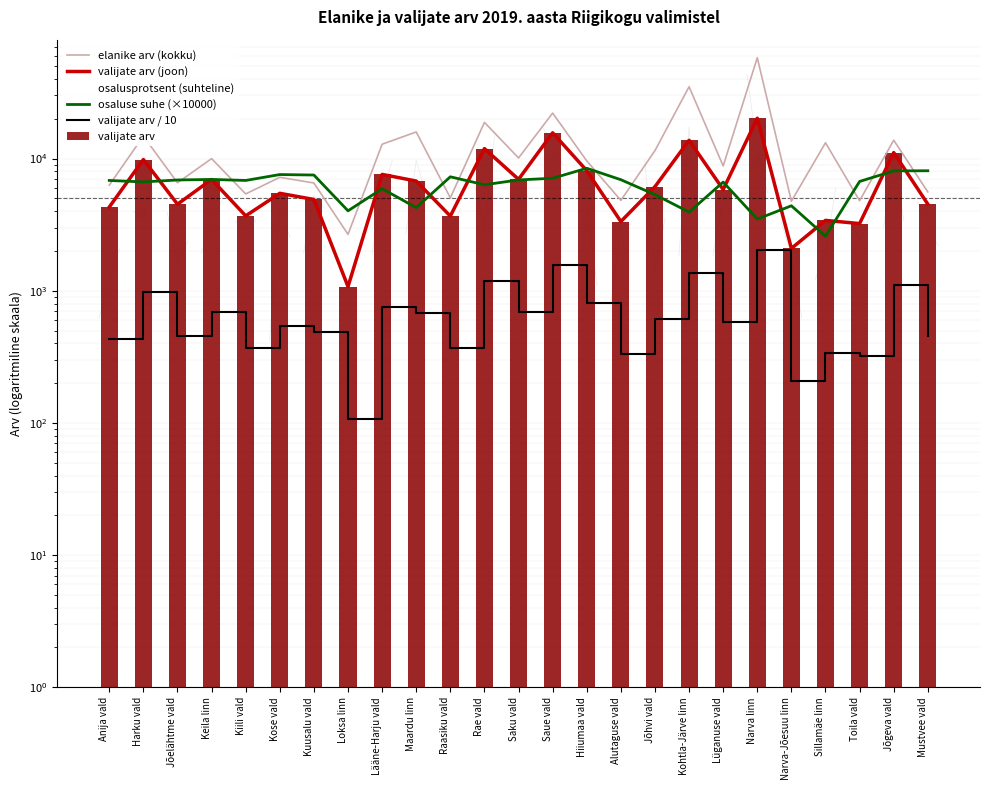

What is the sum of all osaluse suhe (×10000) values?

155562